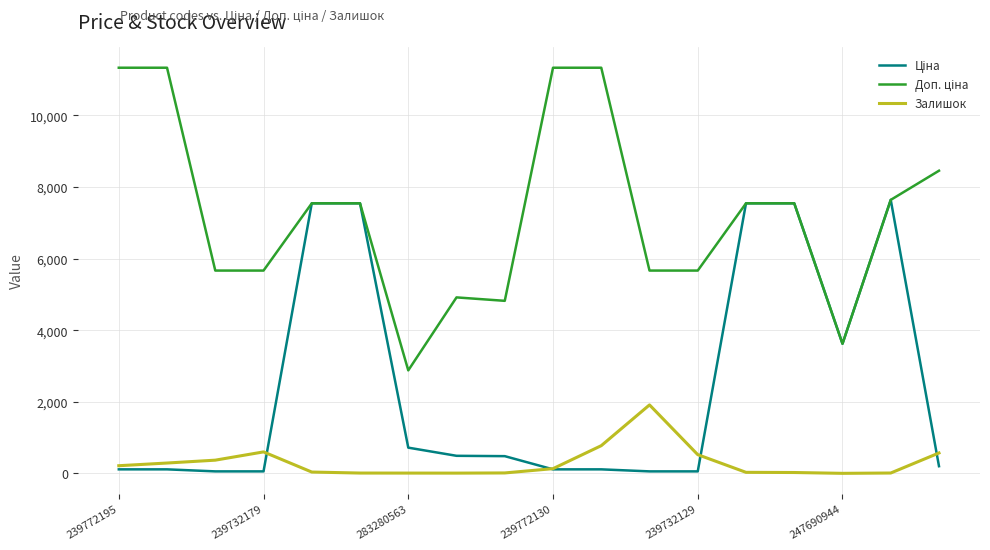

What is the greatest value displayed?

11334.0